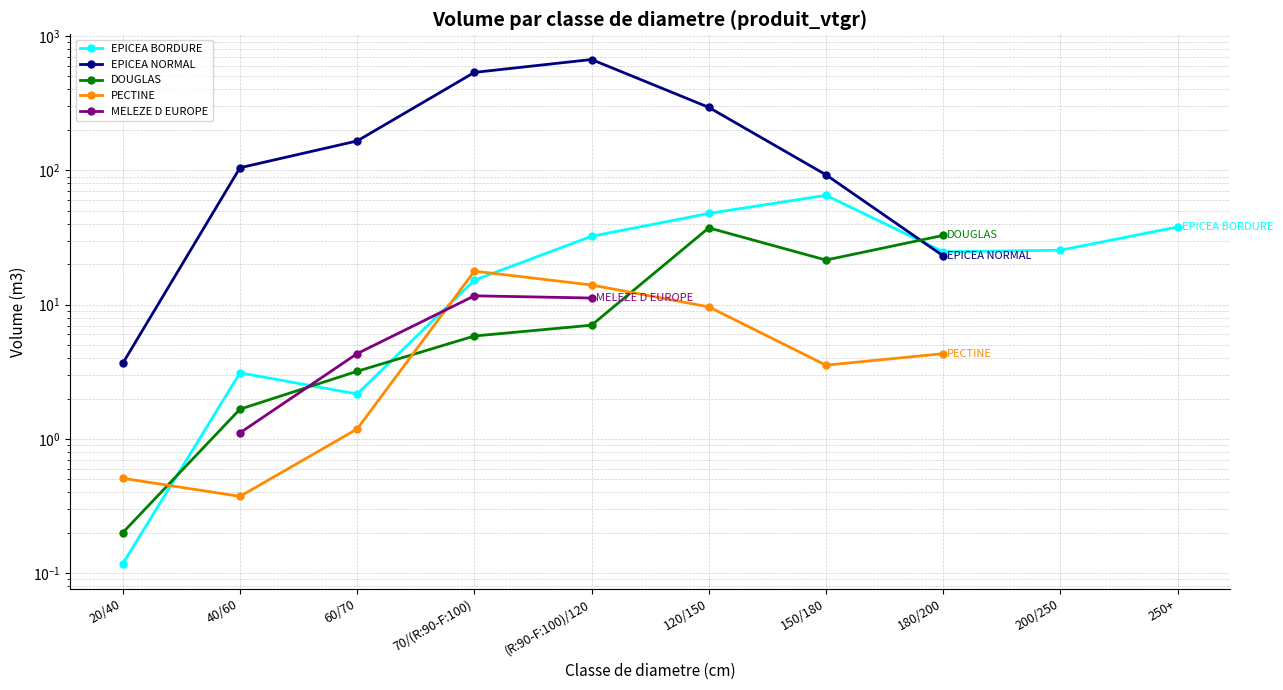

What is the lowest value of the DOUGLAS series?

0.2